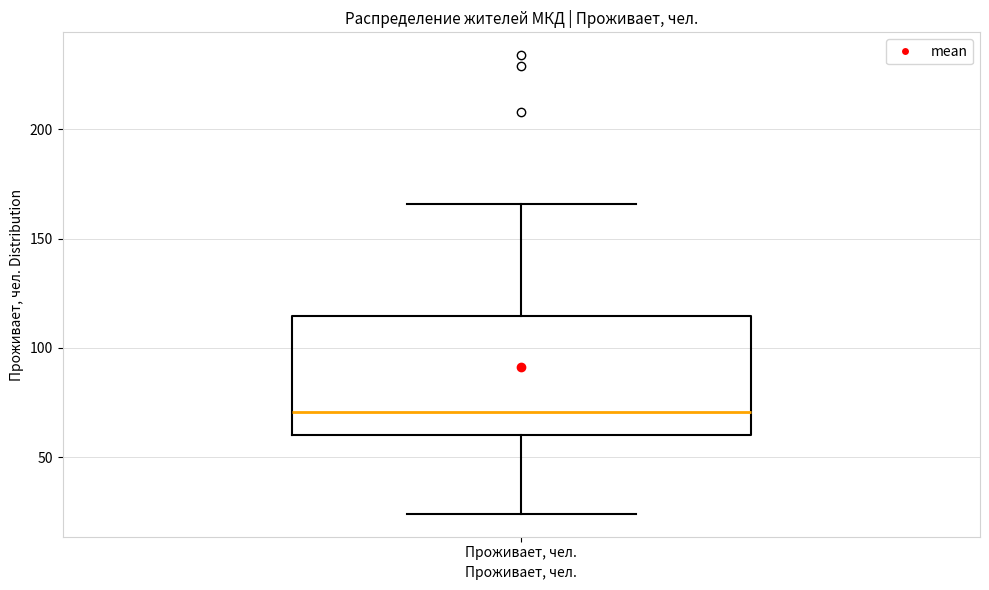

Where does the upper whisker of the box for Проживает, чел. end on the y-axis? The values are not printed on the chart, so give them approximately, as read against the axis.

165